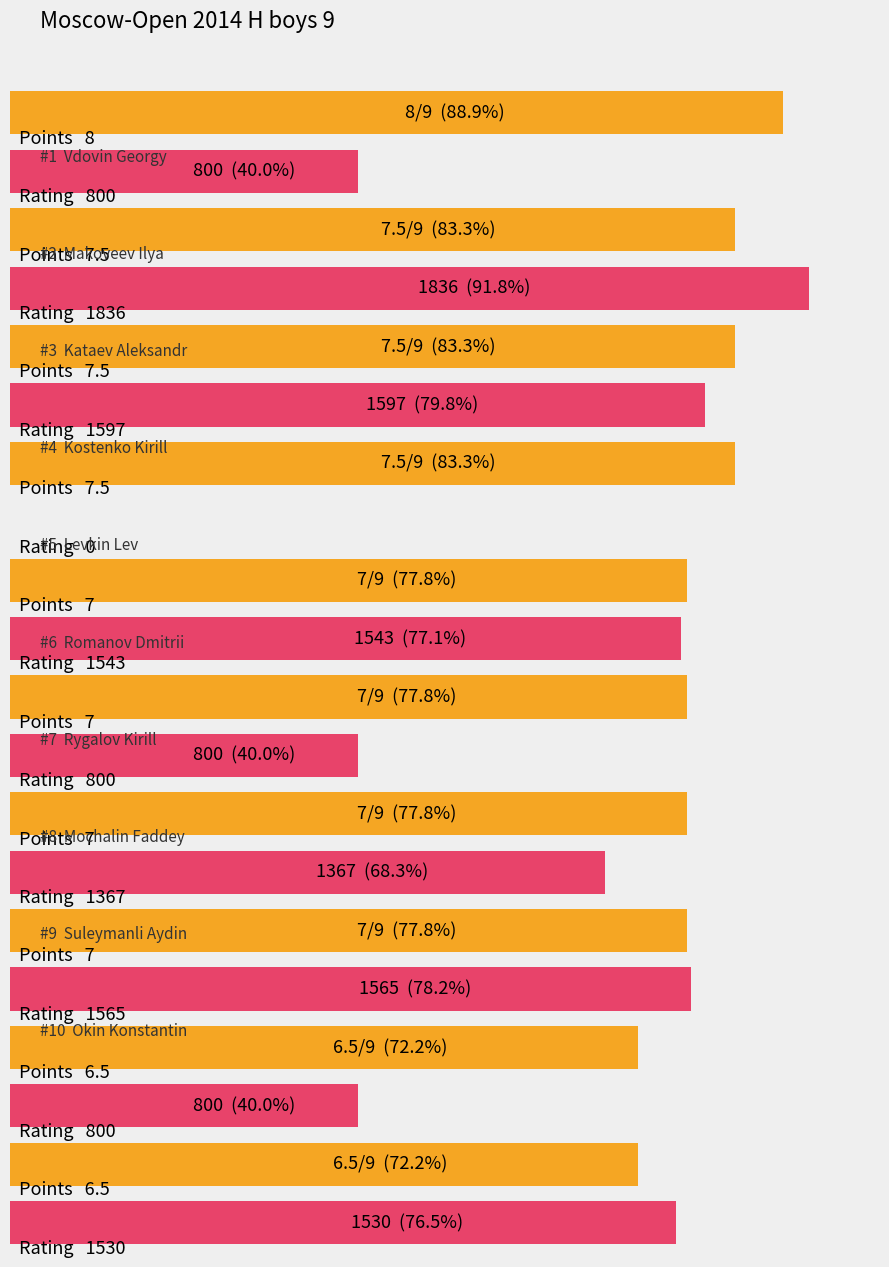

How many positive values does the Rating series have?

9